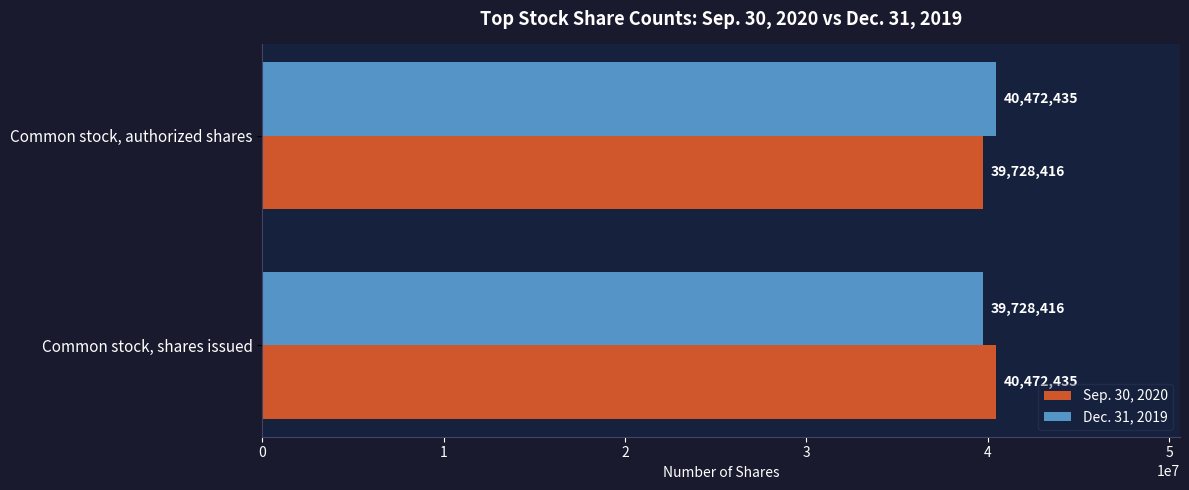

The value of Sep. 30, 2020 at Common stock, shares issued is 19281362. True or false?

False